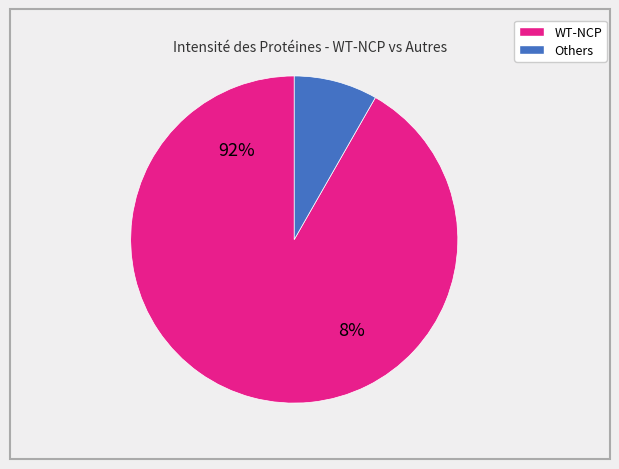

Which slice is the largest?

WT-NCP